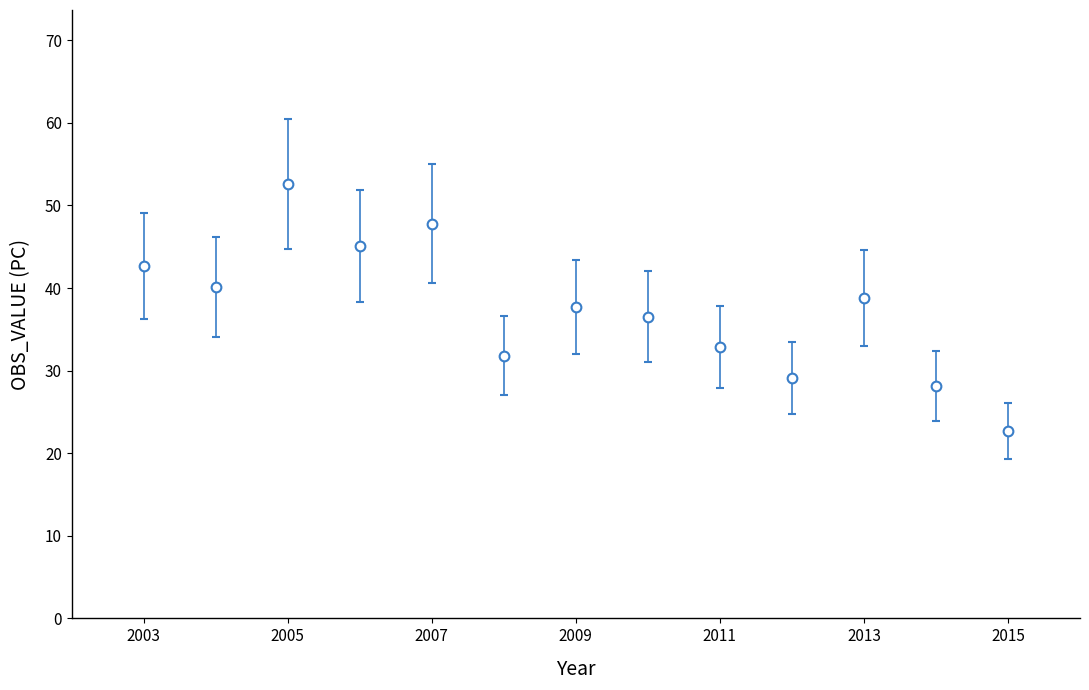

What is the value of the 5th point from the left?

47.8